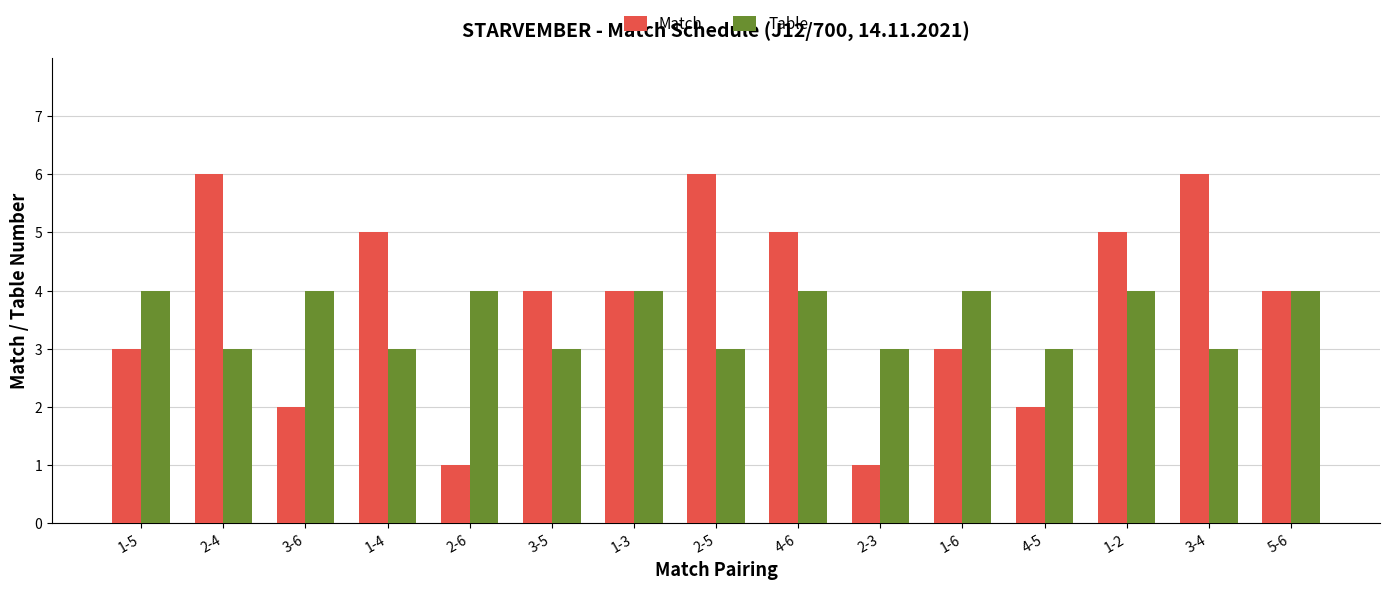

How many data points does each series have?

15